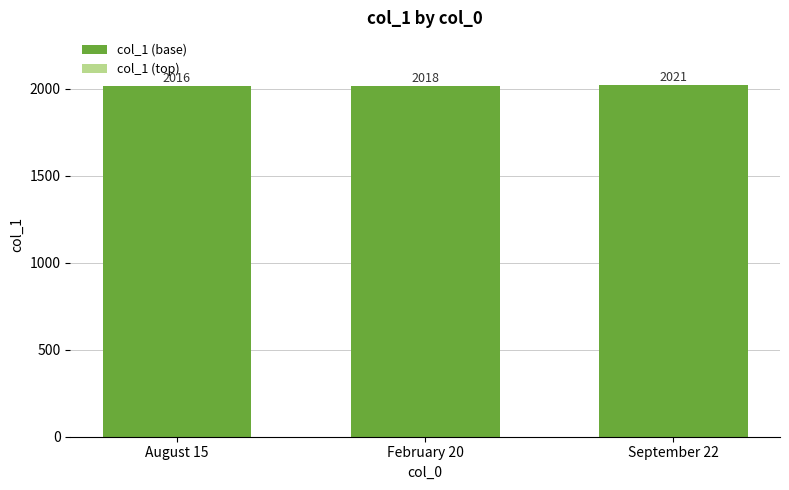

What is the total value across all series at September 22?

2021